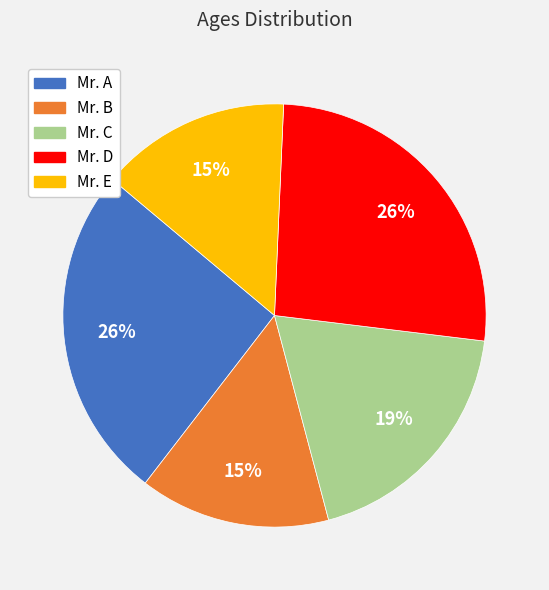

Do Mr. A and Mr. B together represent more than half of the pie?

No